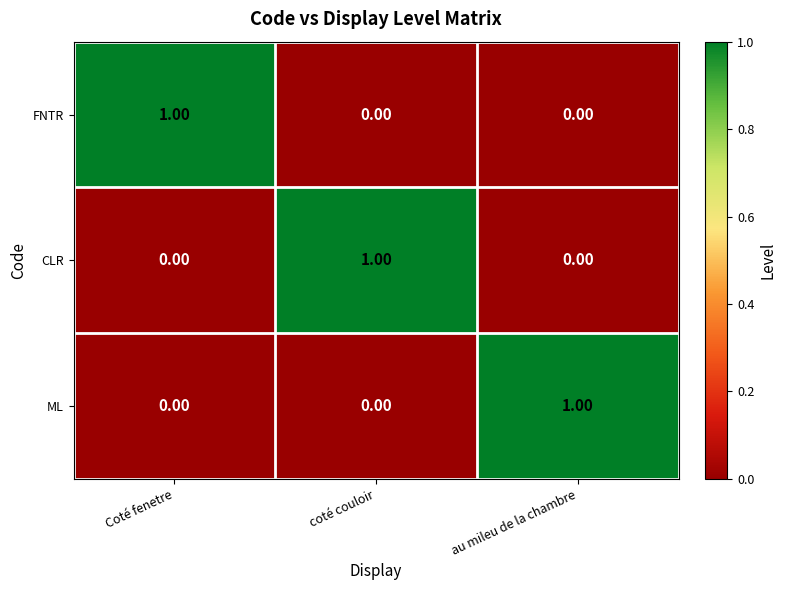

How many distinct data groups are displayed?

3